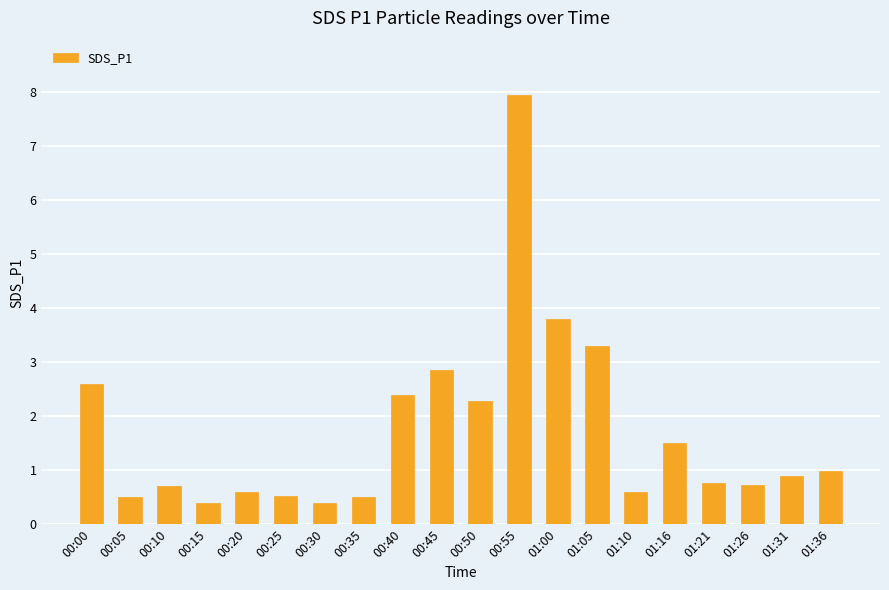

What is the greatest value displayed?

8.0